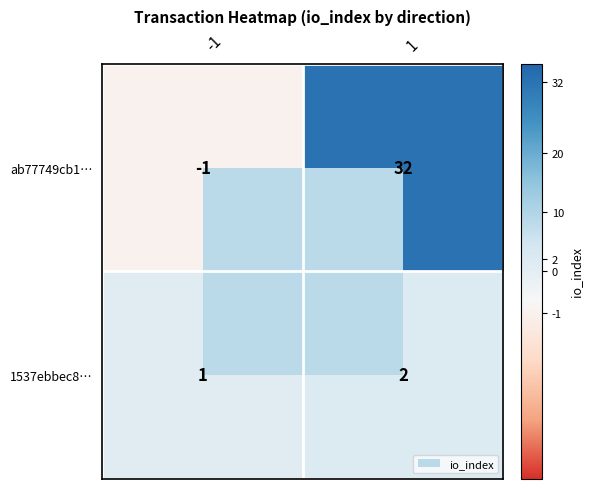

Between -1 and 1, which series saw the biggest shift?

ab77749cb1…